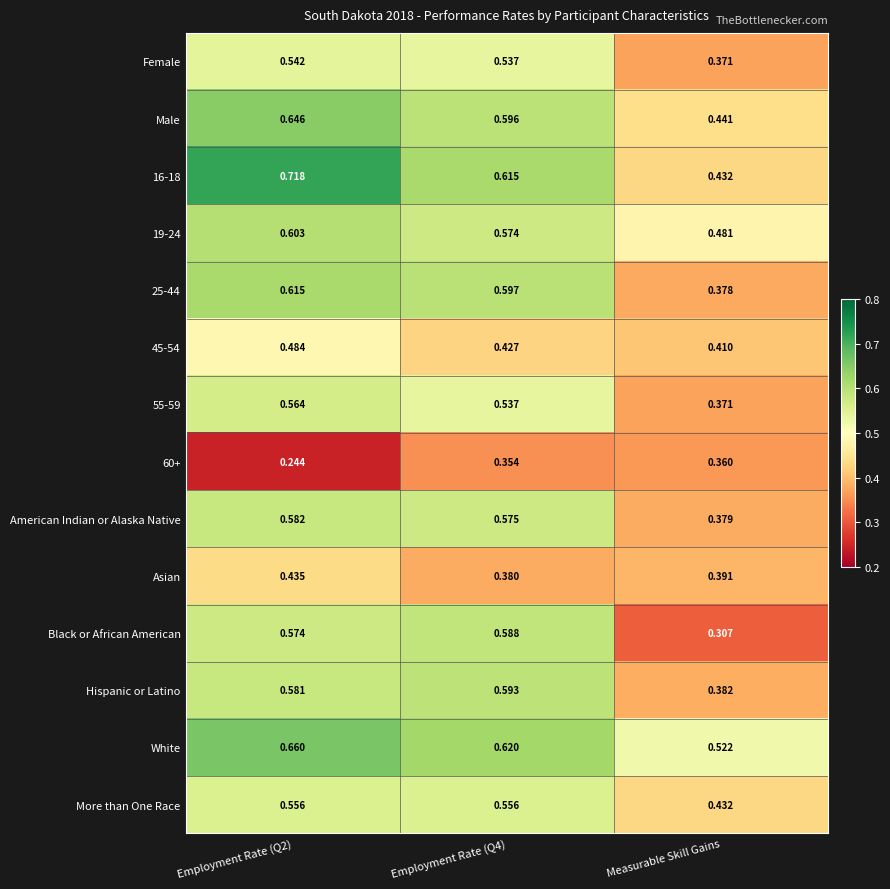

Which series has the largest total across all categories?

White